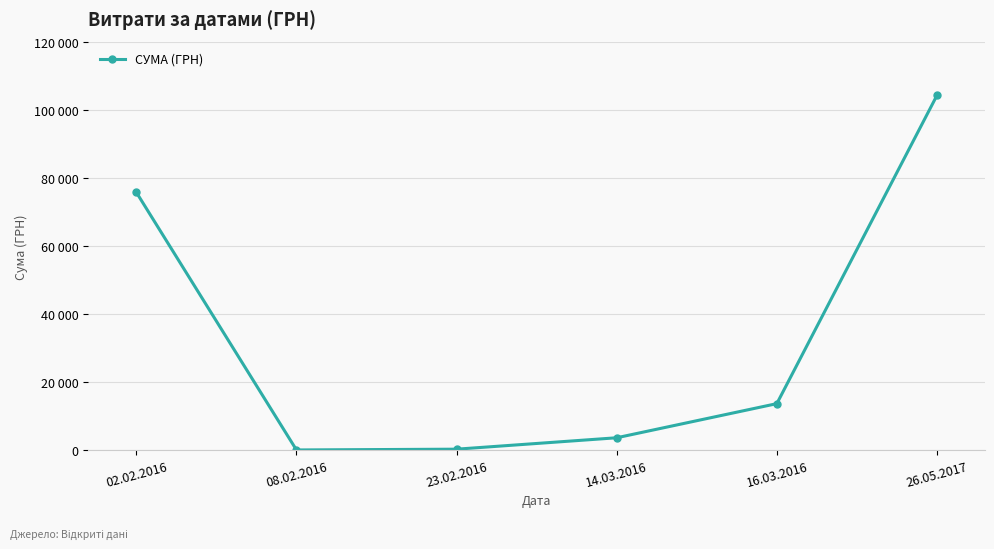

Rank the categories by value from lowest to highest.

08.02.2016, 23.02.2016, 14.03.2016, 16.03.2016, 02.02.2016, 26.05.2017